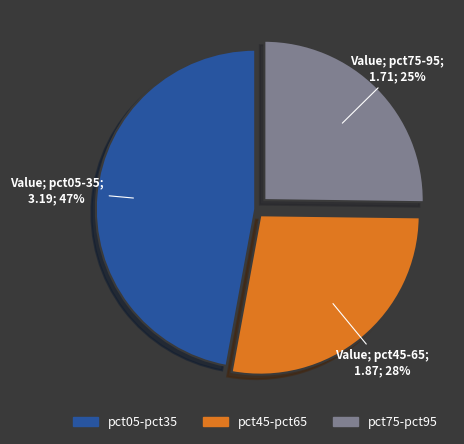

Is there any slice that represents more than half of the pie?

No